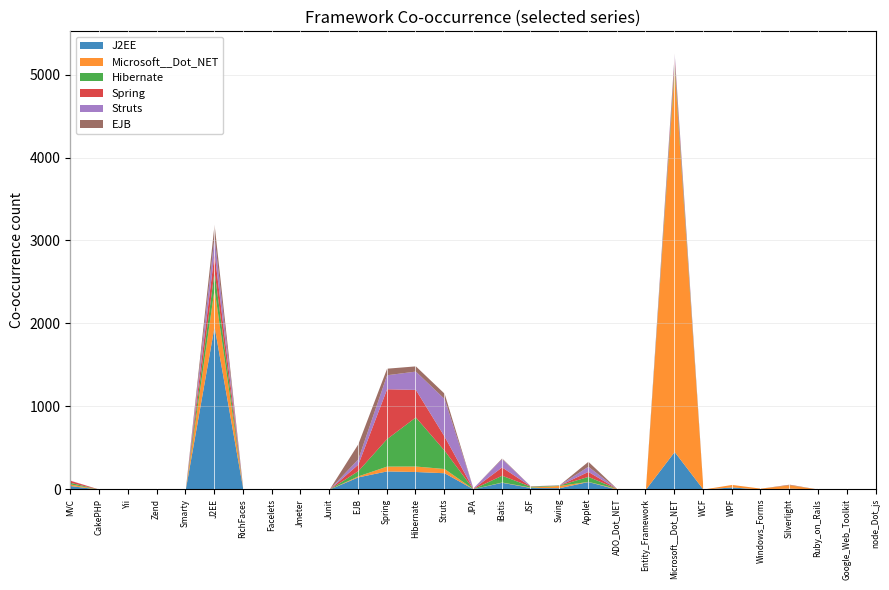

What is the sum of the Hibernate values at J2EE and WPF?

213